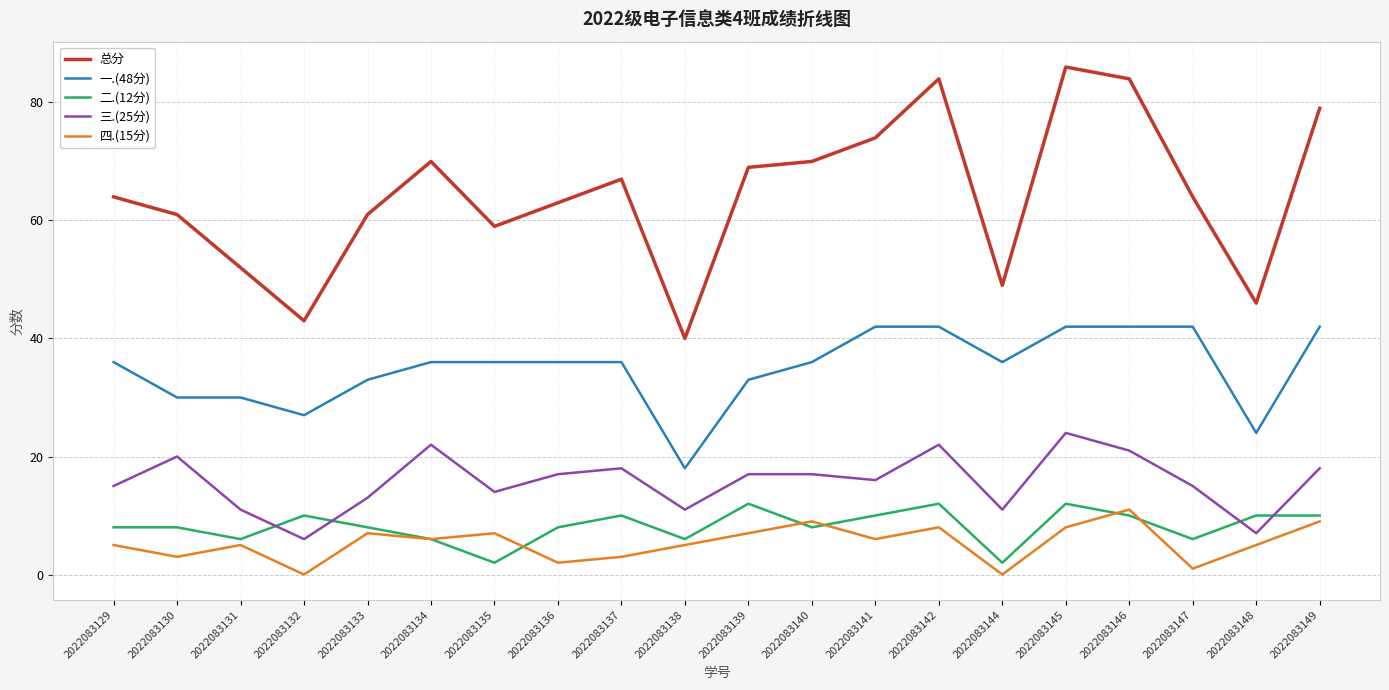

Reading left to right, what are all the values shown in this chart?

总分: 64	61	52	43	61	70	59	63	67	40	69	70	74	84	49	86	84	64	46	79
一.(48分): 36	30	30	27	33	36	36	36	36	18	33	36	42	42	36	42	42	42	24	42
二.(12分): 8	8	6	10	8	6	2	8	10	6	12	8	10	12	2	12	10	6	10	10
三.(25分): 15	20	11	6	13	22	14	17	18	11	17	17	16	22	11	24	21	15	7	18
四.(15分): 5	3	5	0	7	6	7	2	3	5	7	9	6	8	0	8	11	1	5	9